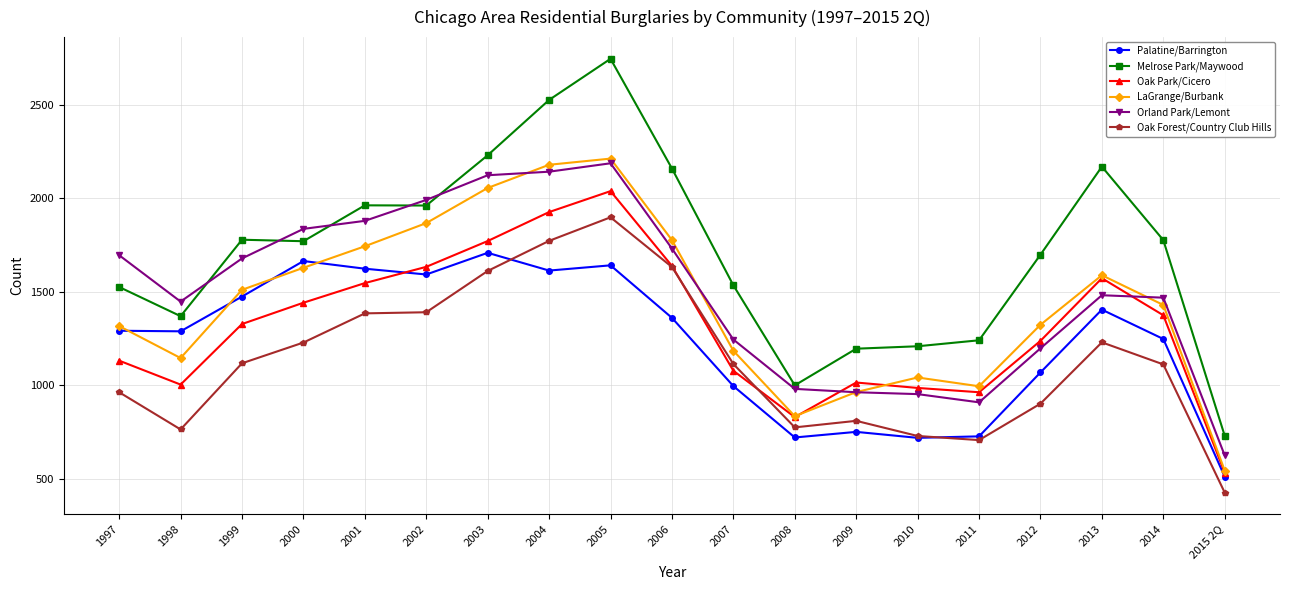

What is the value of the LaGrange/Burbank point at the 11th from the left?

1184